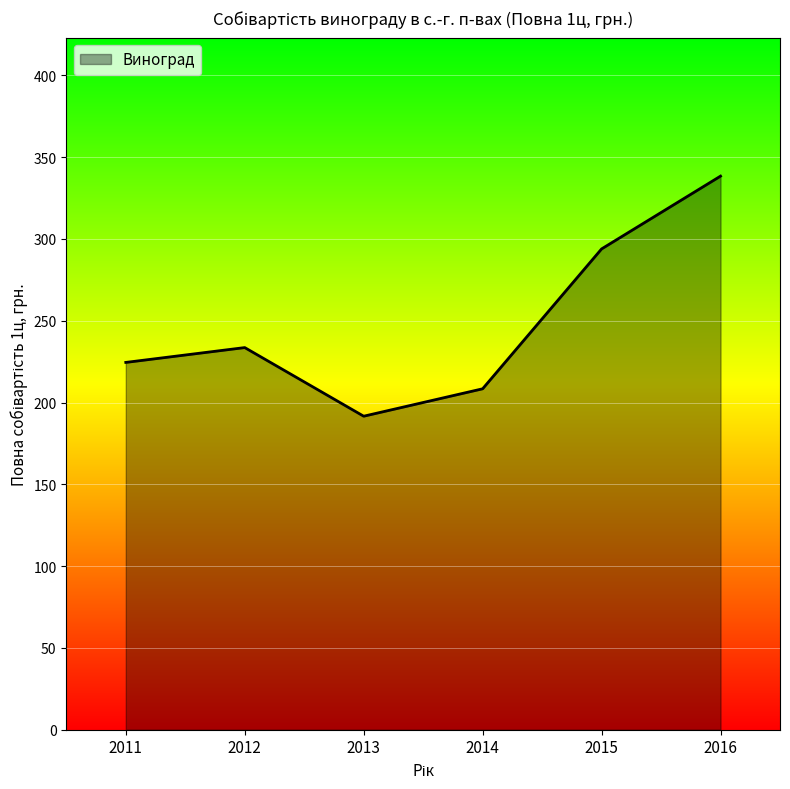

What is the ratio of the value at 2013 to the value at 2015?

0.7